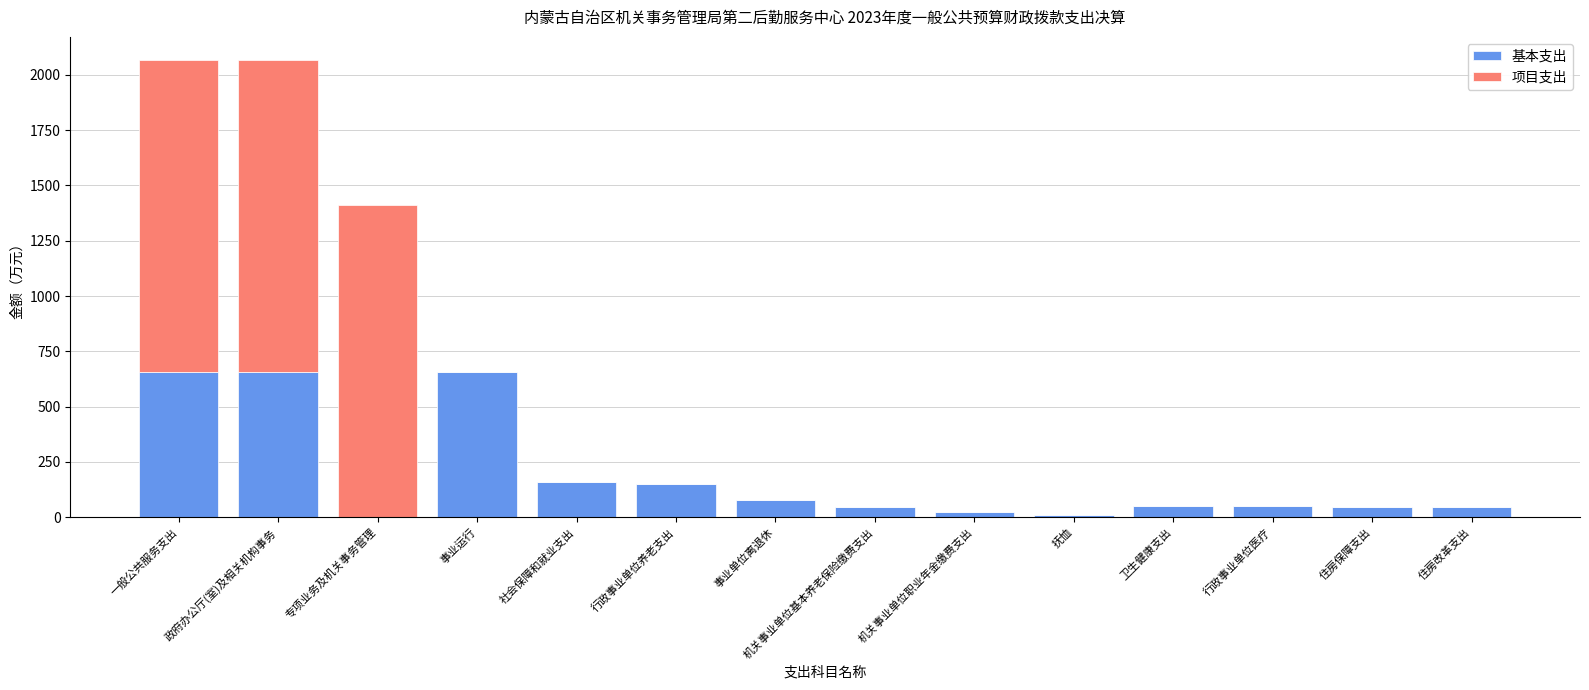

What is the sum of the 基本支出 values at 住房改革支出 and 住房保障支出?

95.8